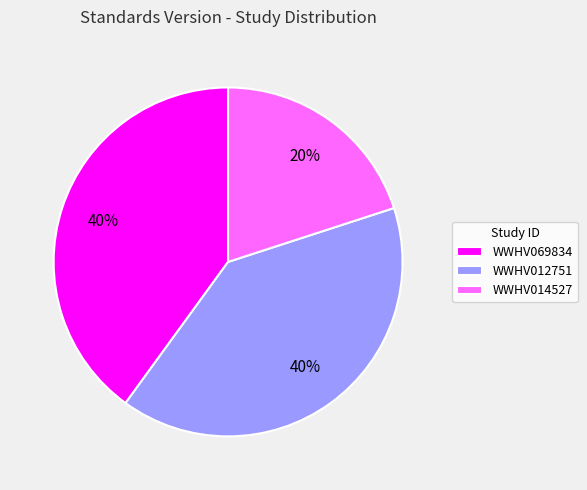

To the nearest percent, what percentage of the pie is WWHV014527?

20%